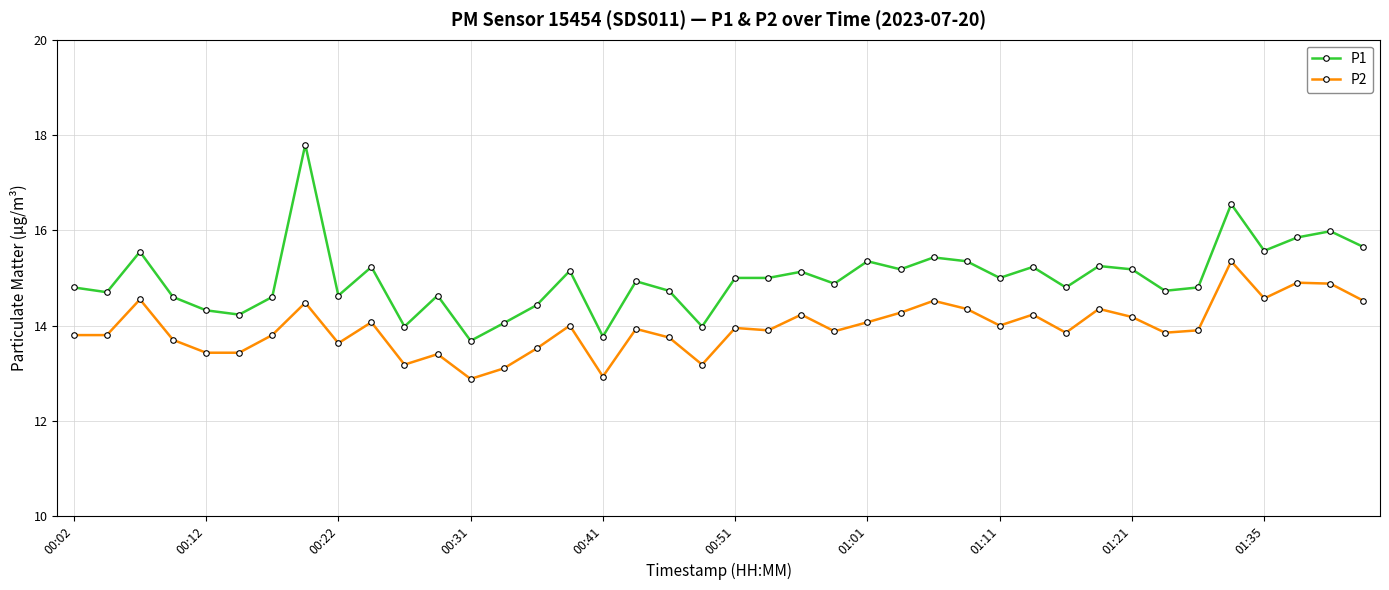

True or false: P2 and P1 cross at least once.

False